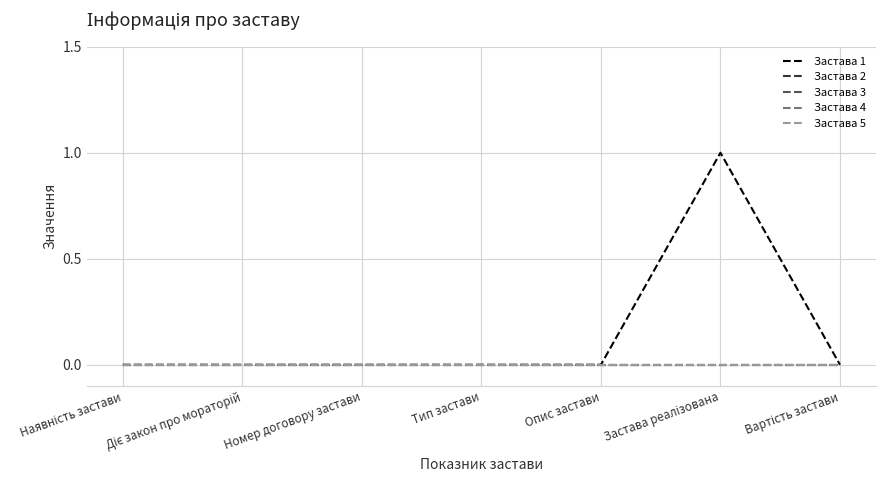

Does the chart display data point markers on the line(s)?

No